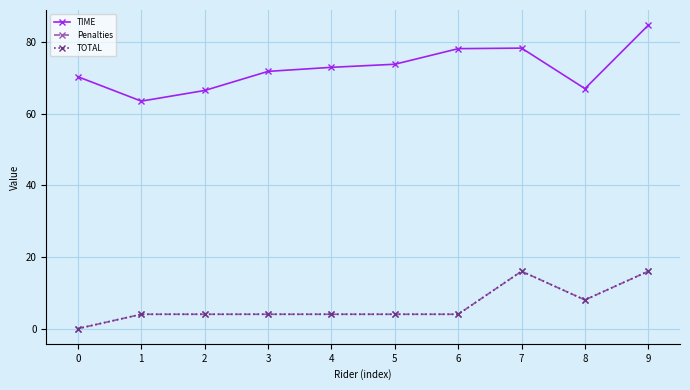

At which label does Penalties first exceed 4?

7